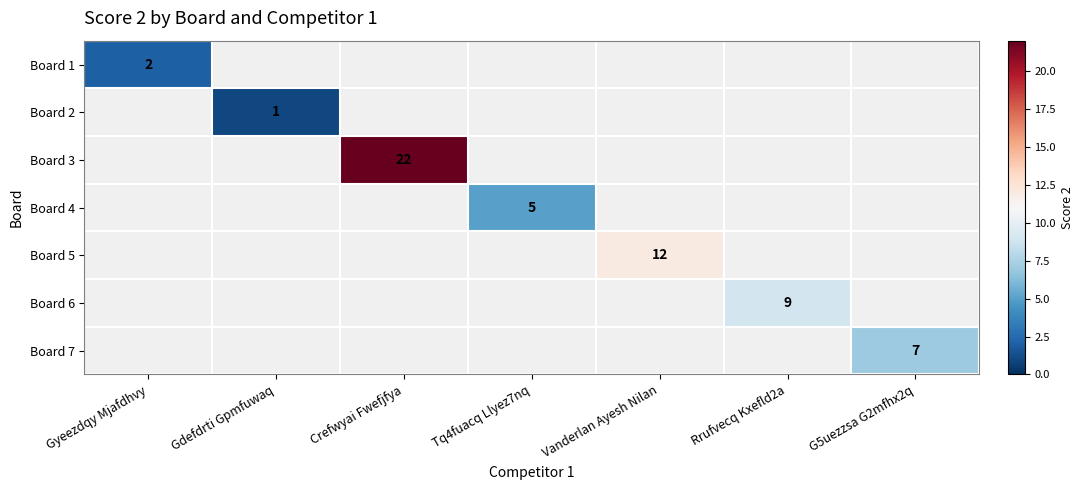

How many values in Board 2 are above zero?

1